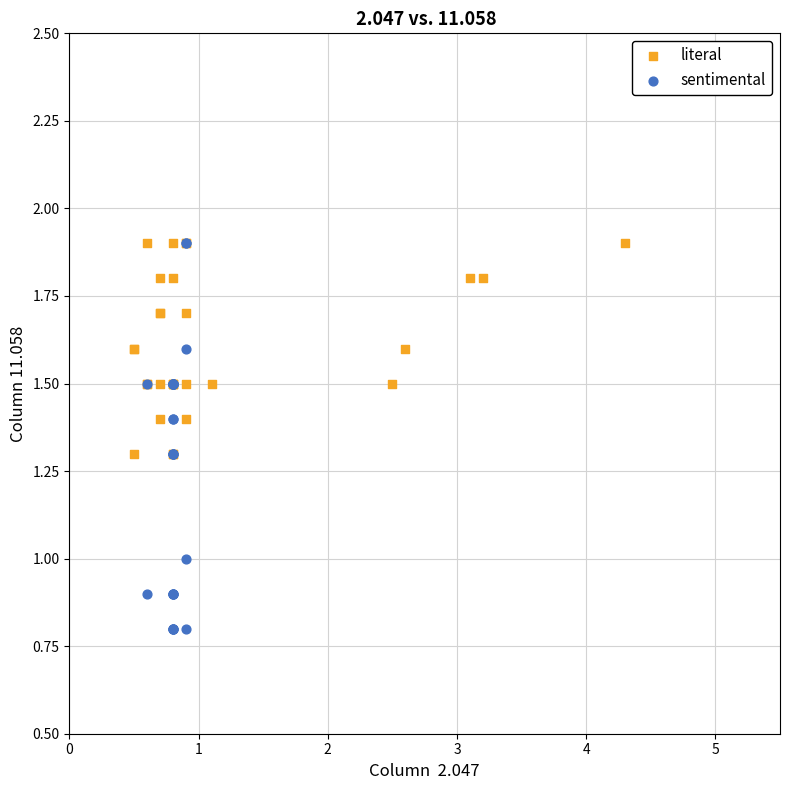

Which series has the widest spread of Y values?

sentimental